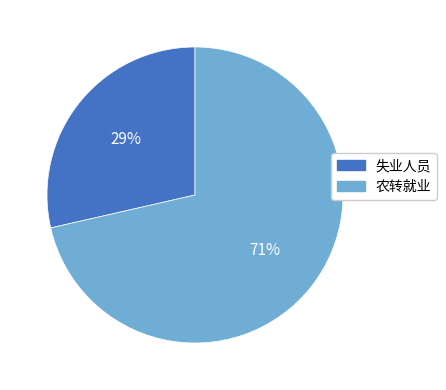

Count the number of slices in the pie.

2